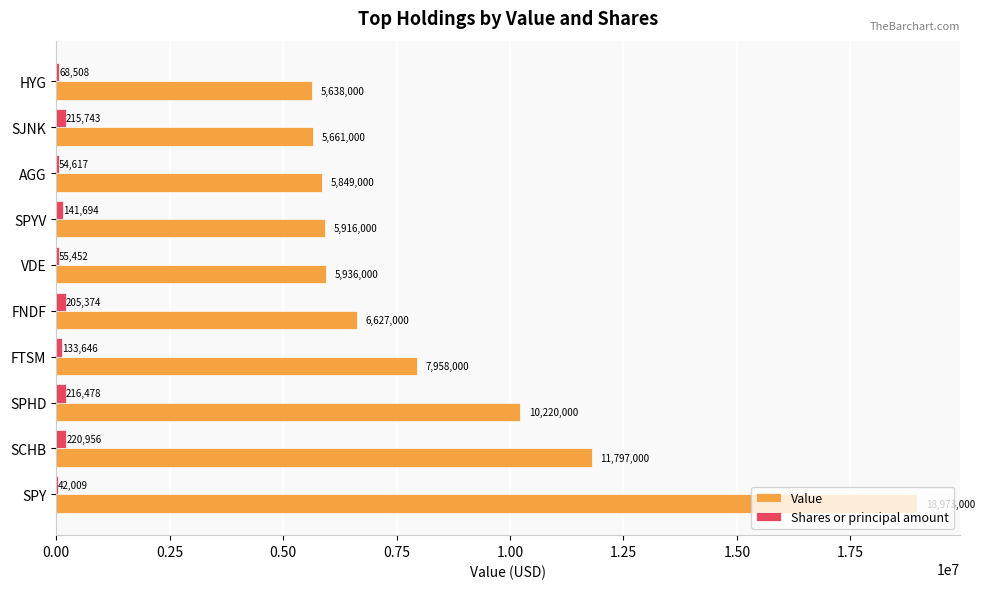

What is the greatest value displayed?

18973000